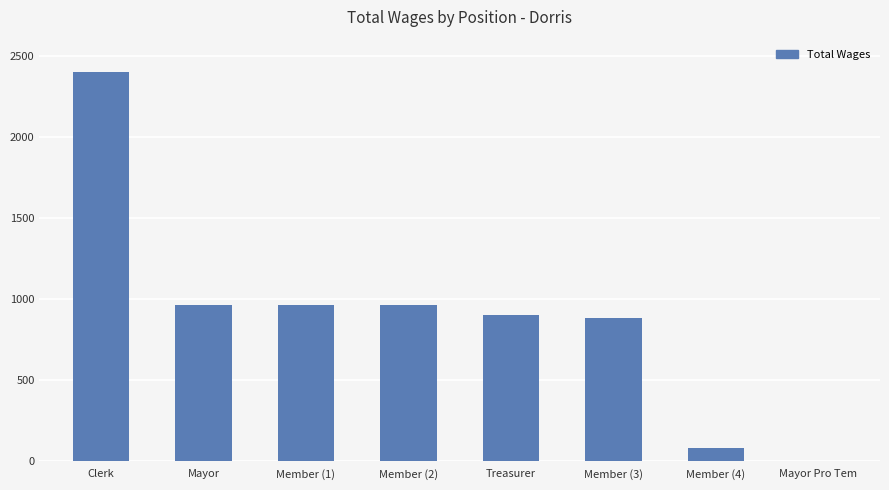

Read the value at Treasurer.

900